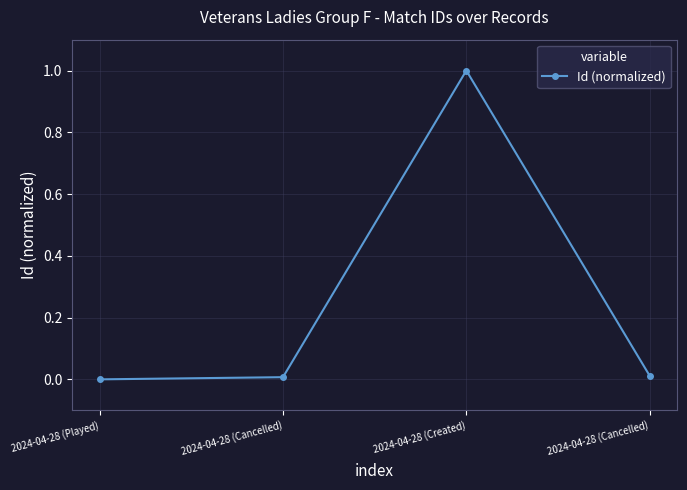

Rank the categories by value from highest to lowest.

2024-04-28 (Created), 2024-04-28 (Cancelled), 2024-04-28 (Cancelled), 2024-04-28 (Played)